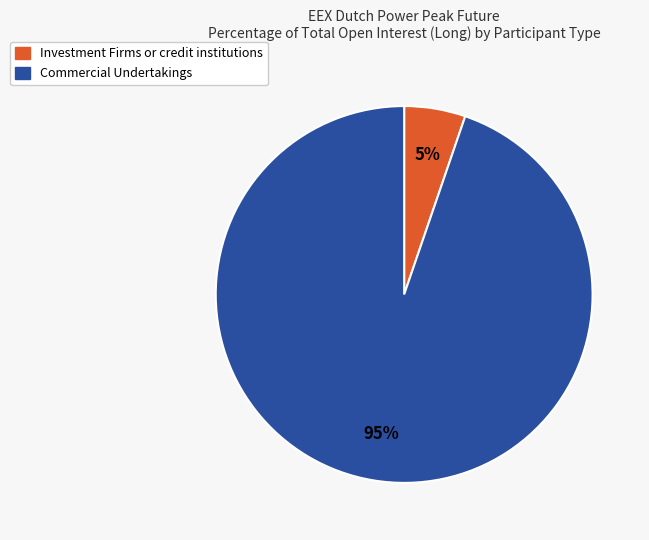

Is there a majority slice in this chart?

Yes